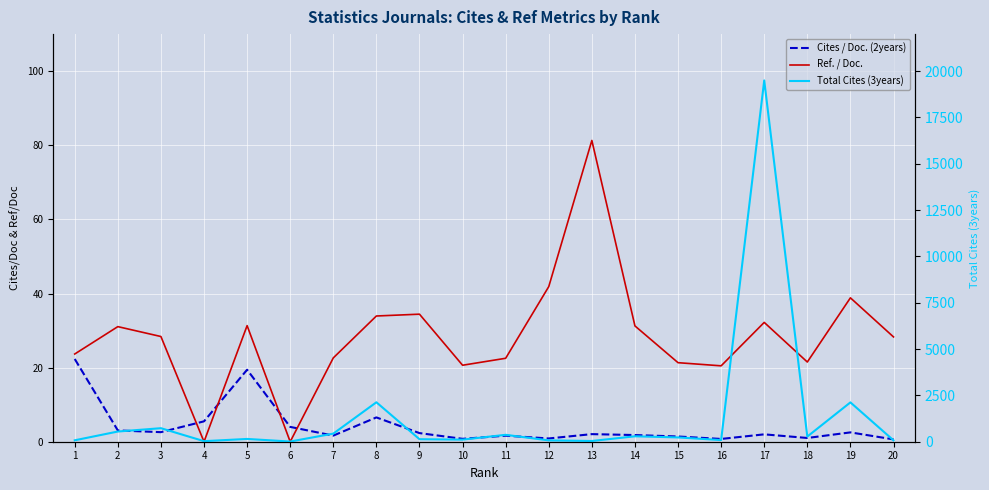

How many lines are shown in the chart?

3